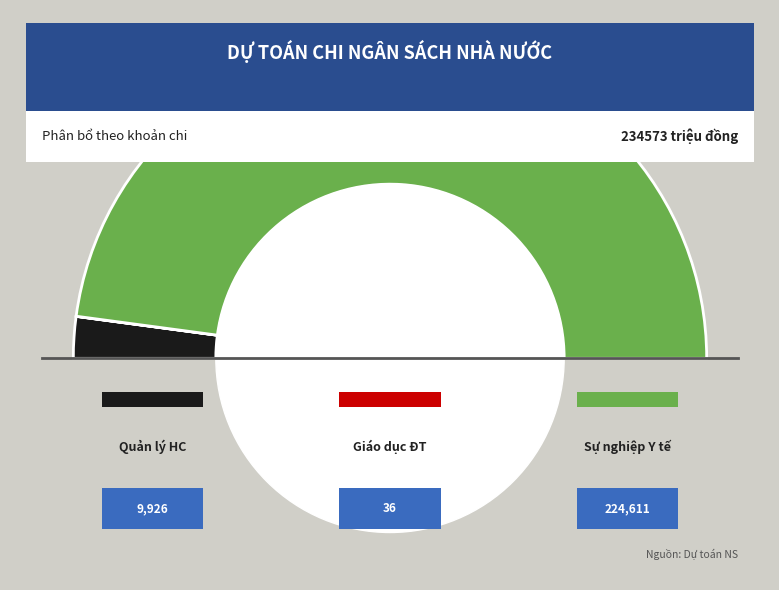

Count the number of slices in the pie.

3